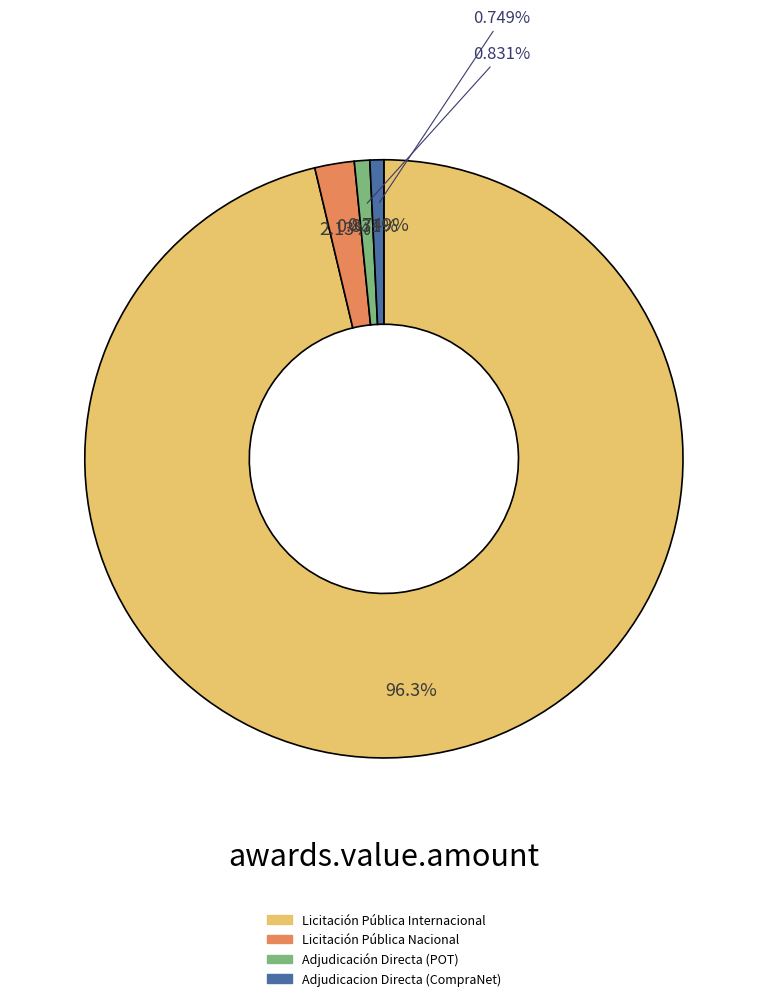

Is there any slice that represents more than half of the pie?

Yes